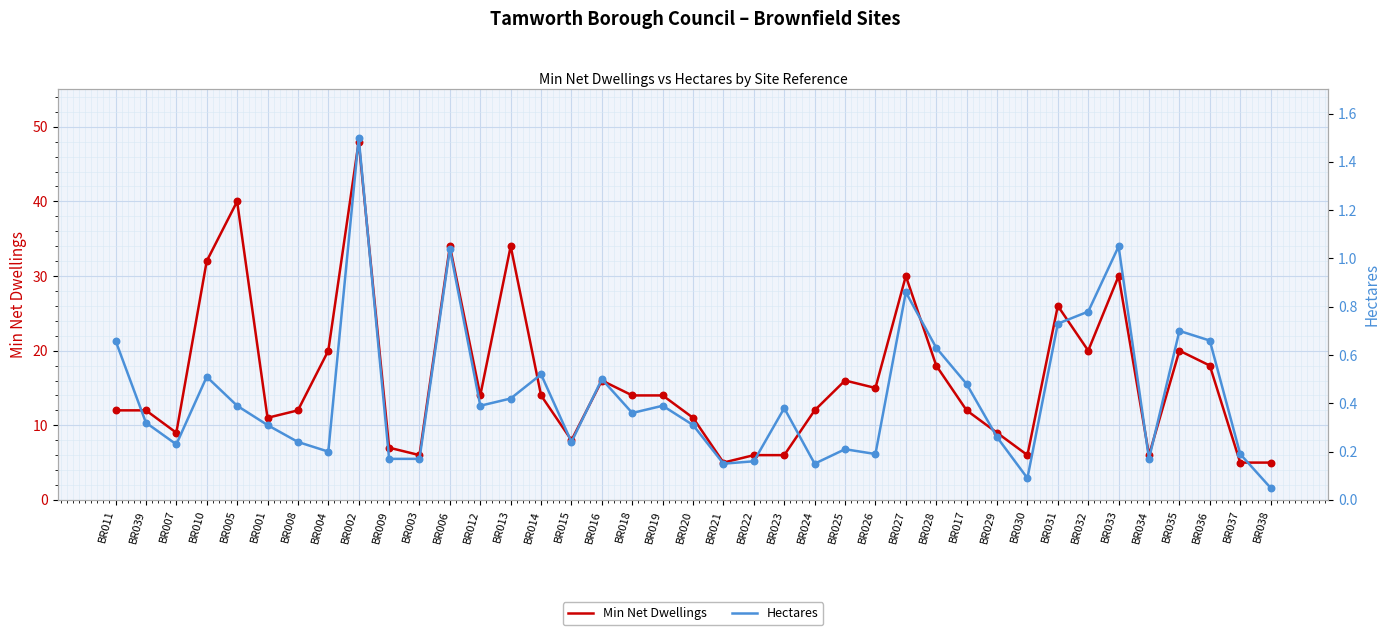

At which category is the sum across all series the highest?

BR002